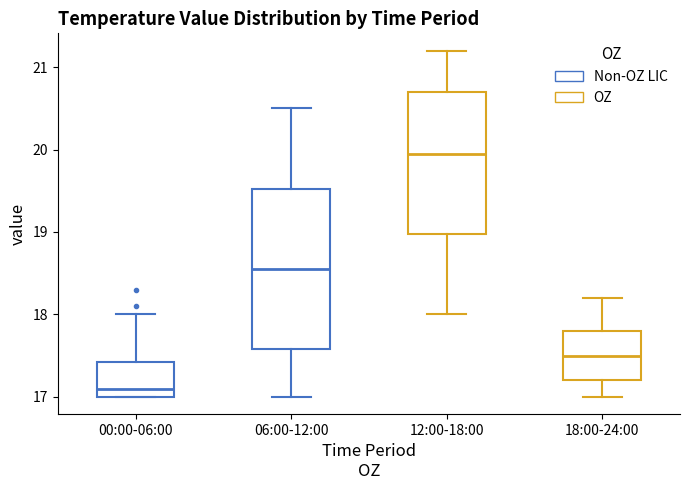

Reading left to right, transcribe this box plot: for each box, give where its median line is, the range the box spans, and where its two whiskers end, as read against the y-axis. The values are not printed on the chart, so give them approximately, as read against the axis.

00:00-06:00: median 17.1, box 17.0 to 17.4, whiskers 17.0 to 18.0
06:00-12:00: median 18.6, box 17.6 to 19.5, whiskers 17.0 to 20.5
12:00-18:00: median 20.0, box 19.0 to 20.7, whiskers 18.0 to 21.2
18:00-24:00: median 17.5, box 17.2 to 17.8, whiskers 17.0 to 18.2